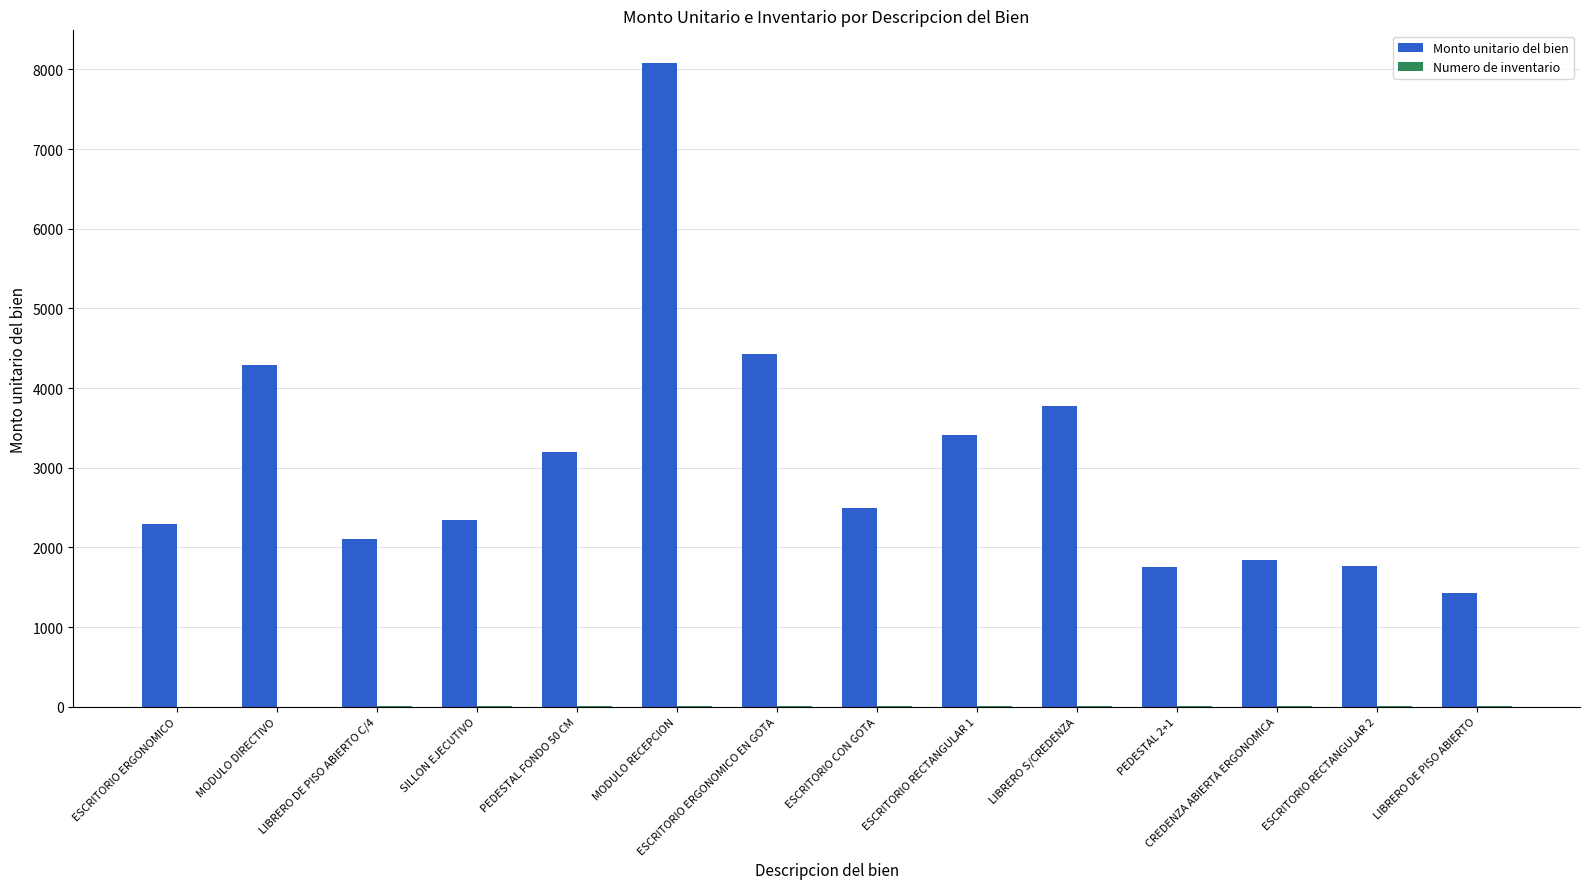

The Monto unitario del bien series shows 1195.7 at ESCRITORIO RECTANGULAR 2. True or false?

False